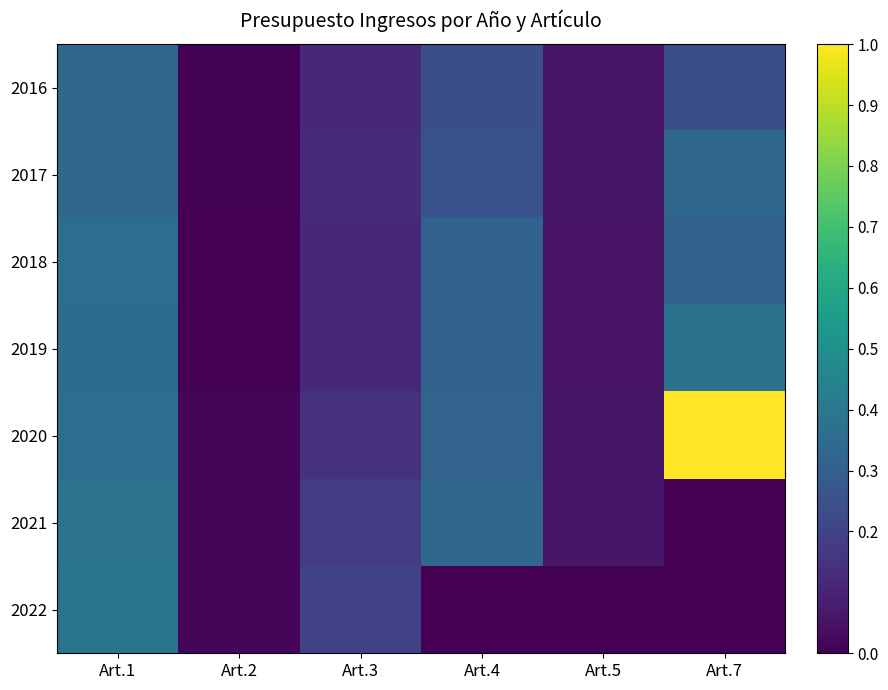

Which series has the largest range (max minus min)?

2020